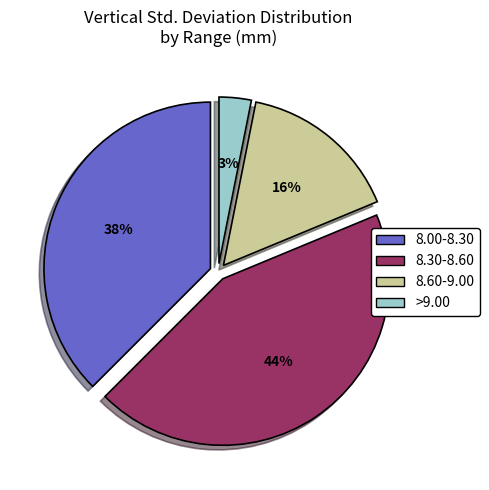

To the nearest percent, what is the average slice percentage?

25%